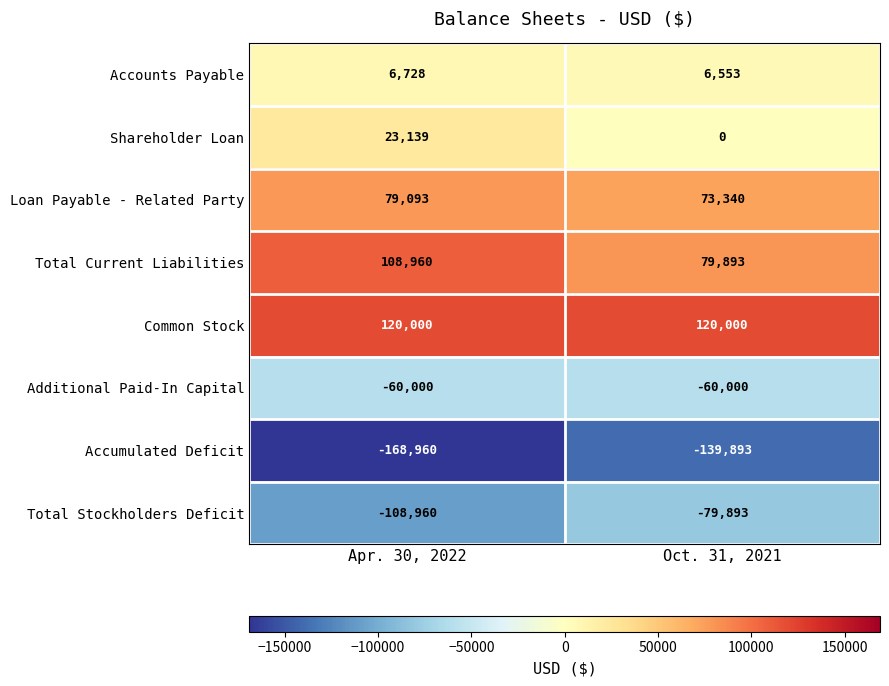

Which series has the largest total across all categories?

Common Stock